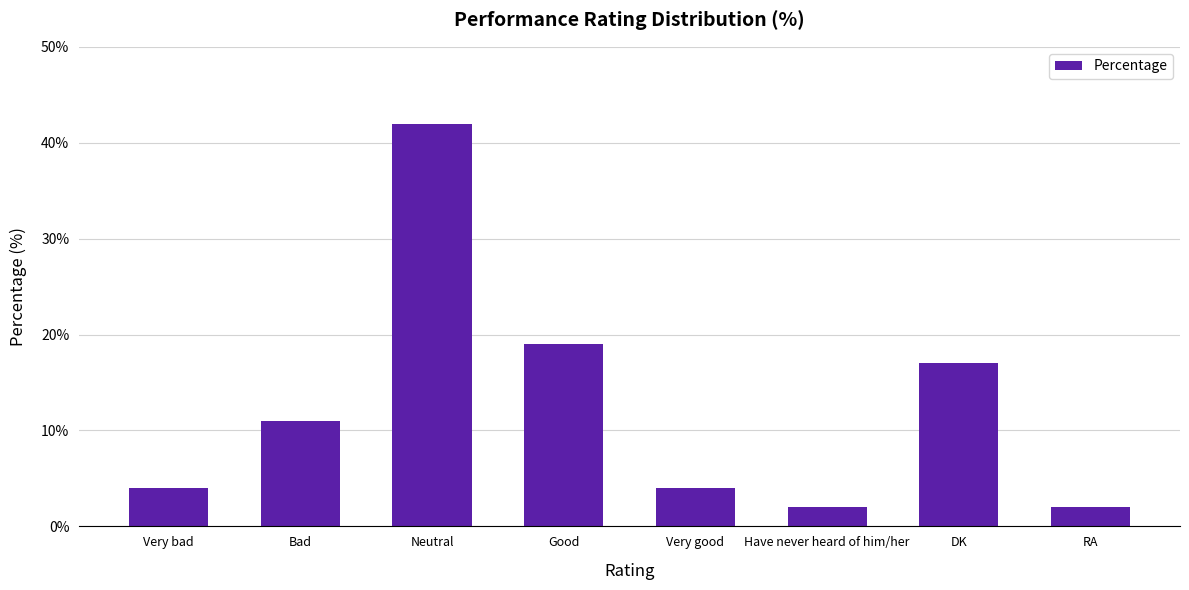

The chart shows a value of 2 at RA. True or false?

True